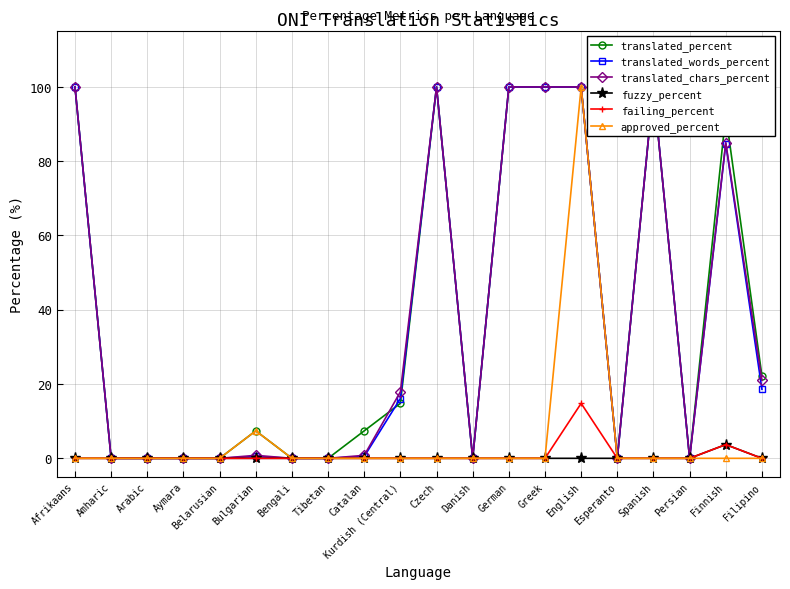

Where is the first local maximum for fuzzy_percent?

Finnish